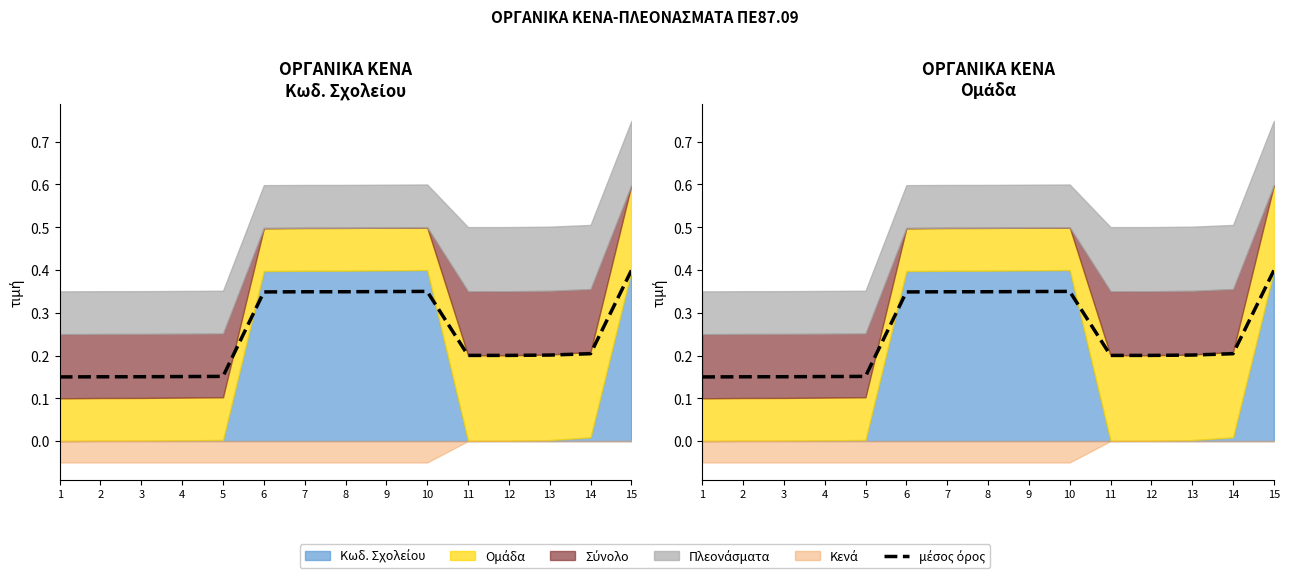

At which category does the data reach its first local valley?

11